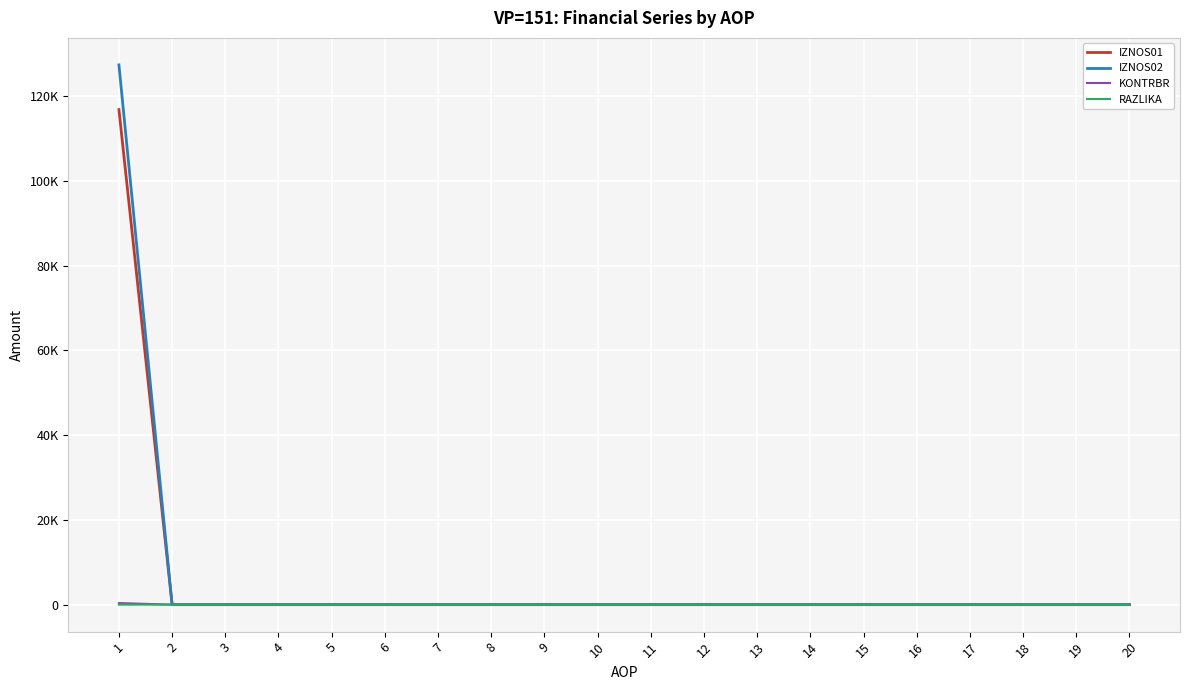

Is this an area chart (filled region under the line)?

No